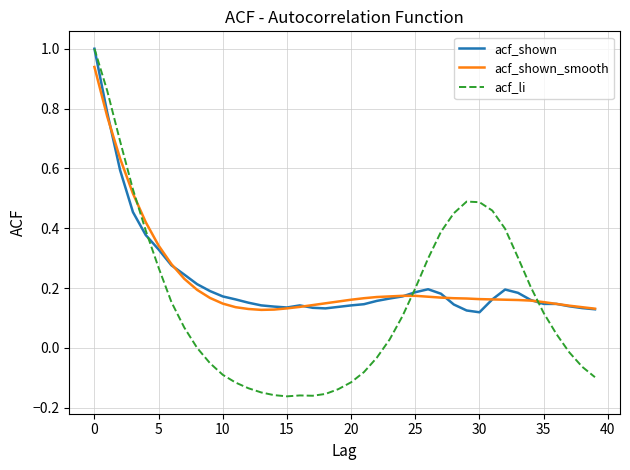

Which series has the widest spread of values?

acf_li